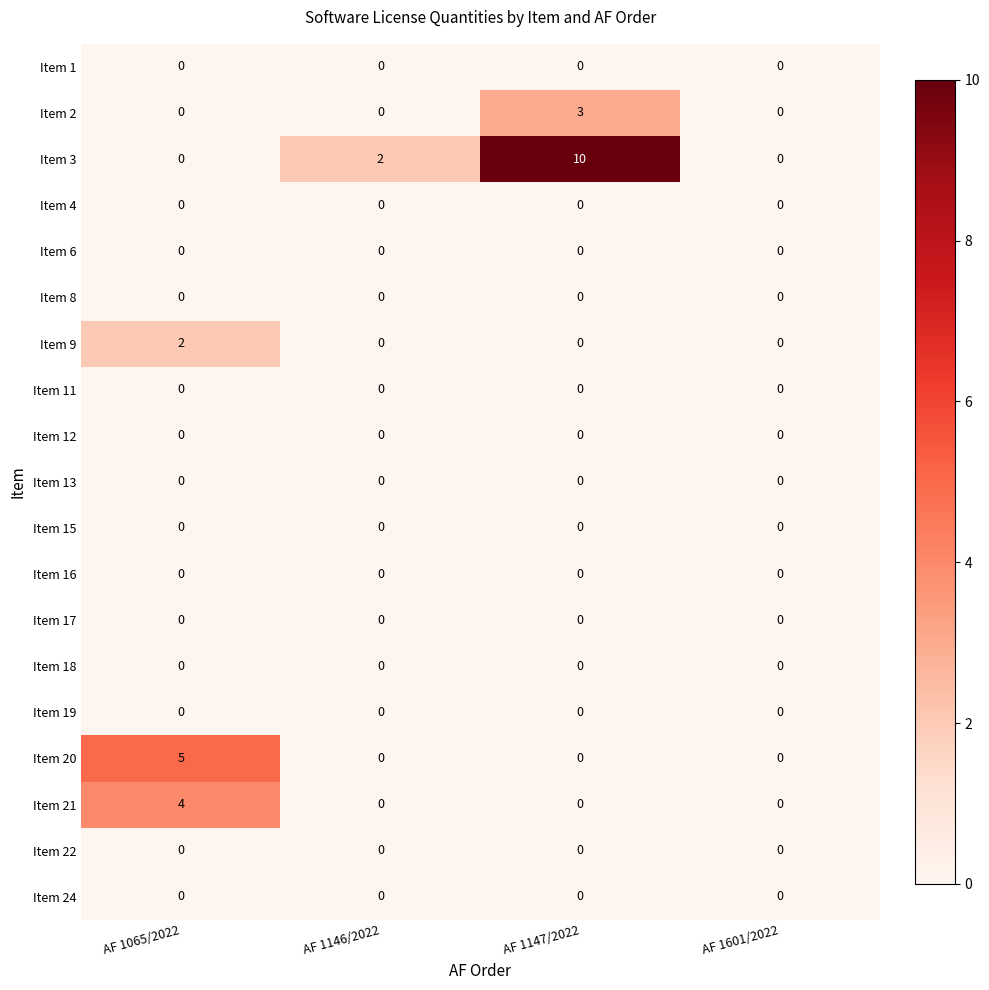

Which series has the largest total across all categories?

Item 3